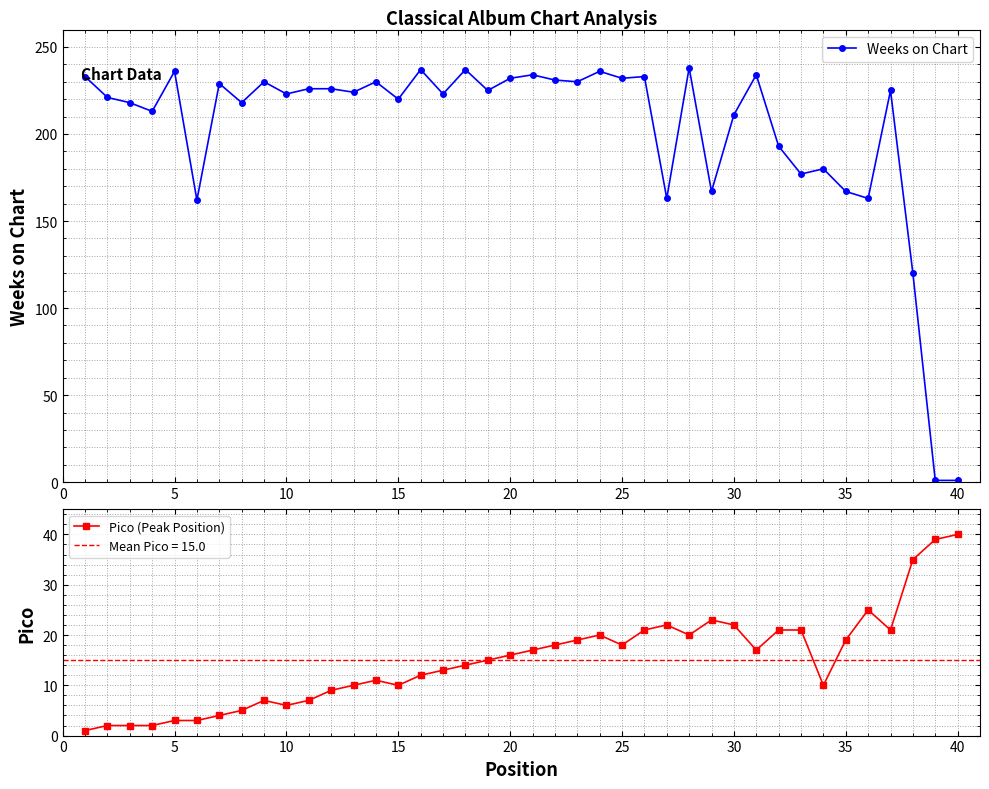

True or false: Weeks on Chart and Pico (Peak Position) intersect in this chart.

True